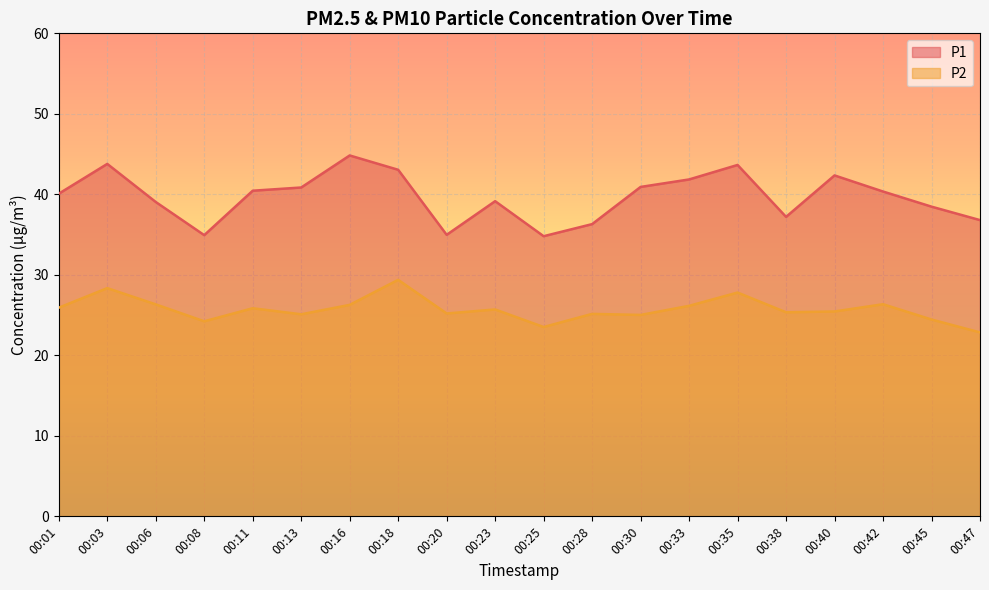

The P2 series shows 13.6 at 00:16. True or false?

False